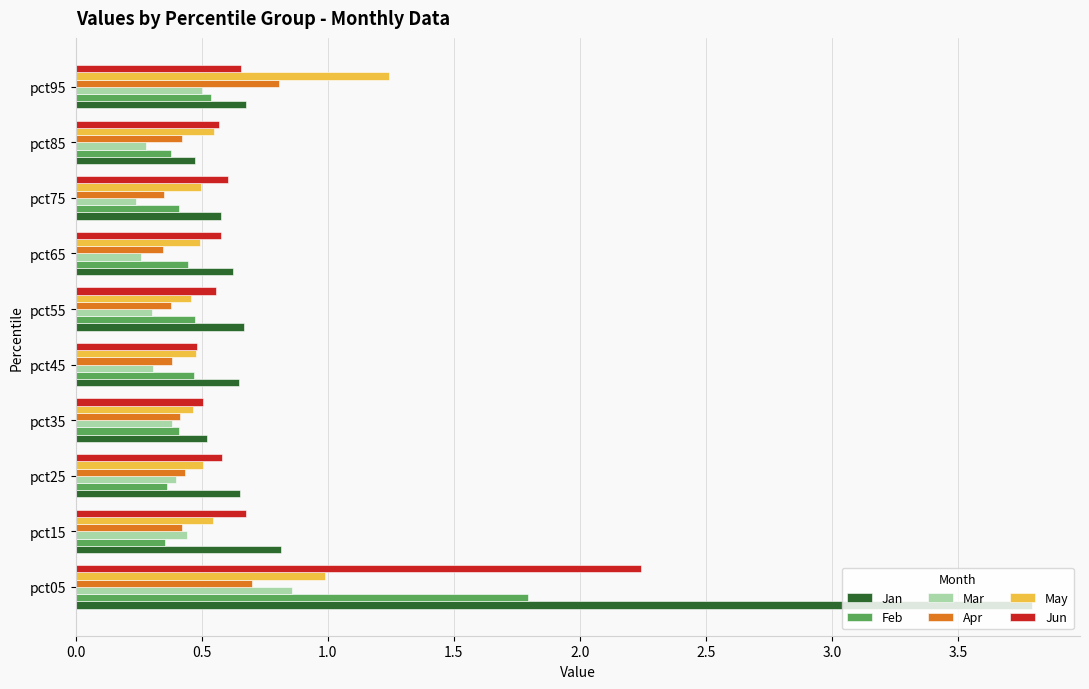

What is the difference between the maximum and minimum values in the Feb series?

1.4